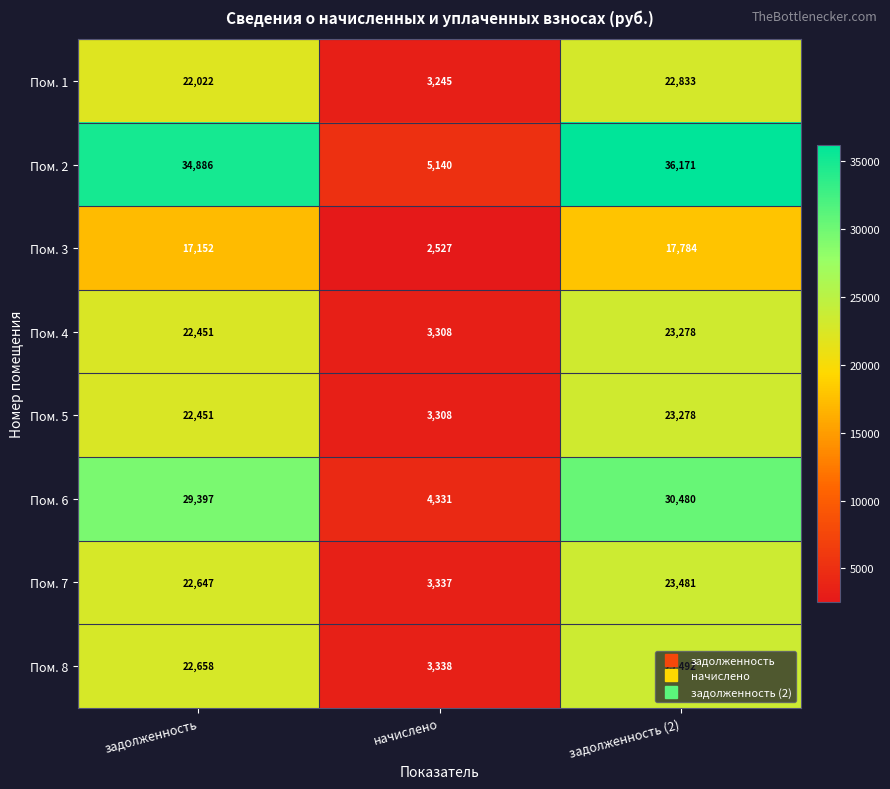

What is the sum of all Пом. 3 values?

37463